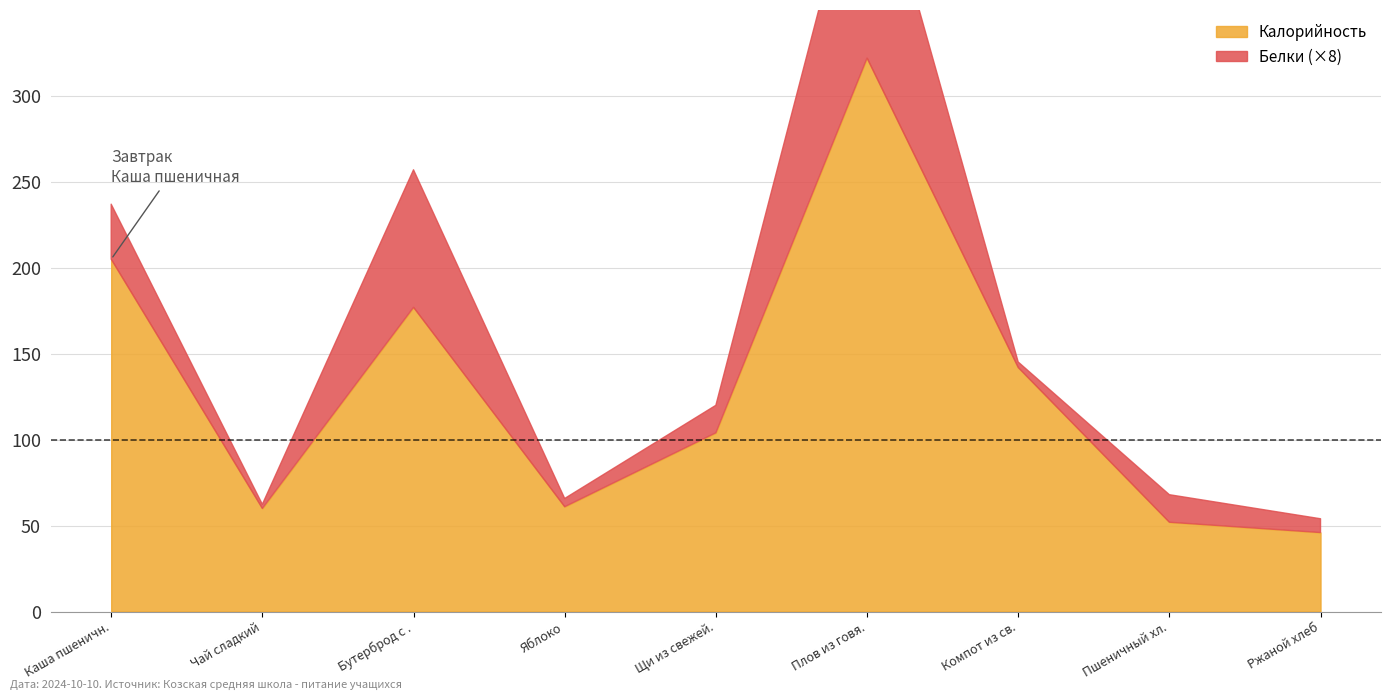

Reading left to right, what are all the values shown in this chart?

Калорийность: Каша пшеничная молочная=205.0	Чай сладкий=60.0	Бутерброд с маслом=177.0	Яблоко=61.0	Щи из свежей капусты=104.0	Плов из говядины=322.0	Компот из свежих плодов=142.0	Пшеничный хлеб=52.0	Ржаной хлеб=46.0
Белки: Каша пшеничная молочная=4.0	Чай сладкий=0.3	Бутерброд с маслом=10.0	Яблоко=0.6	Щи из свежей капусты=2.0	Плов из говядины=17.0	Компот из свежих плодов=0.4	Пшеничный хлеб=2.0	Ржаной хлеб=1.0